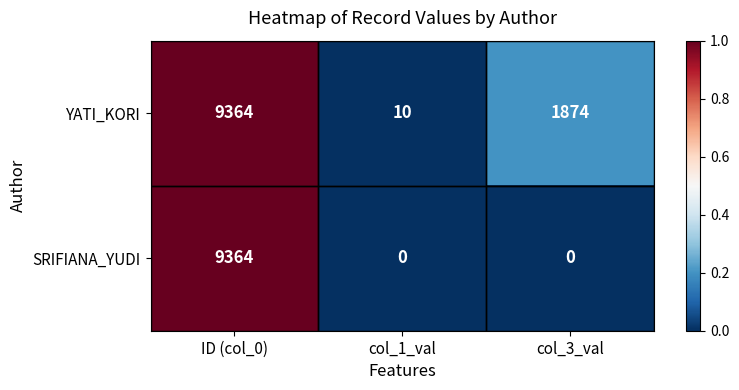

At which category is the sum across all series the highest?

ID (col_0)